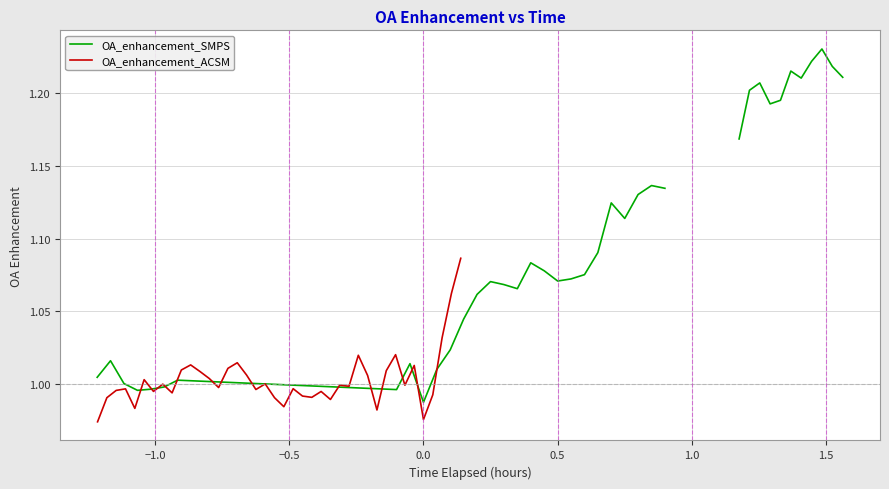

Does the chart have visible grid lines?

Yes